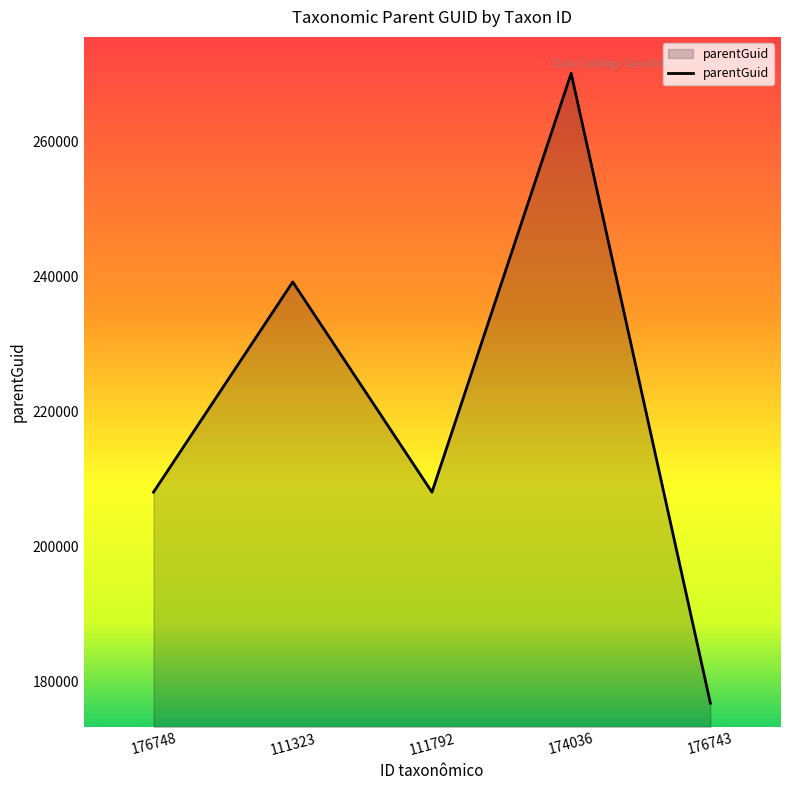

True or false: the data shows 176830 at 176743.

True